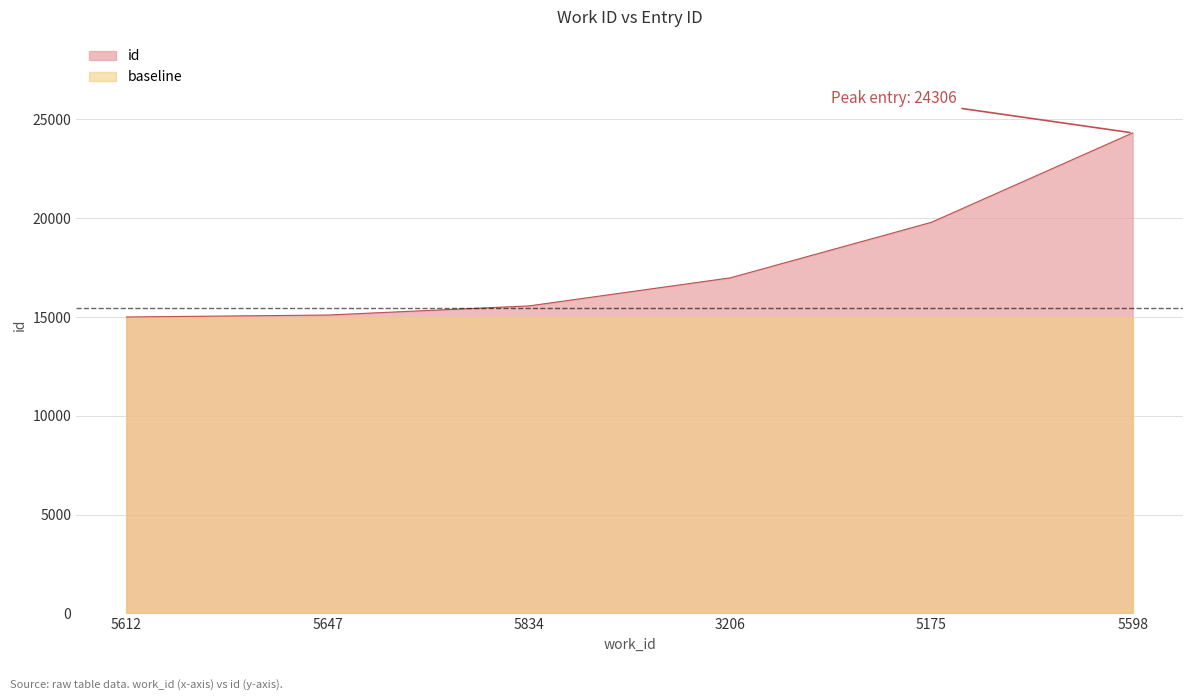

Rank the categories by value from highest to lowest.

5598, 5175, 3206, 5834, 5647, 5612